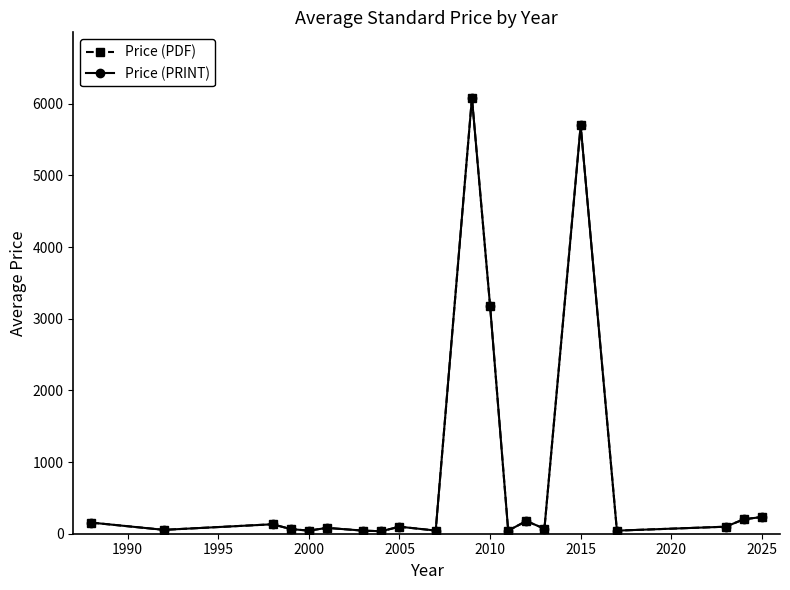

Is this an area chart (filled region under the line)?

No